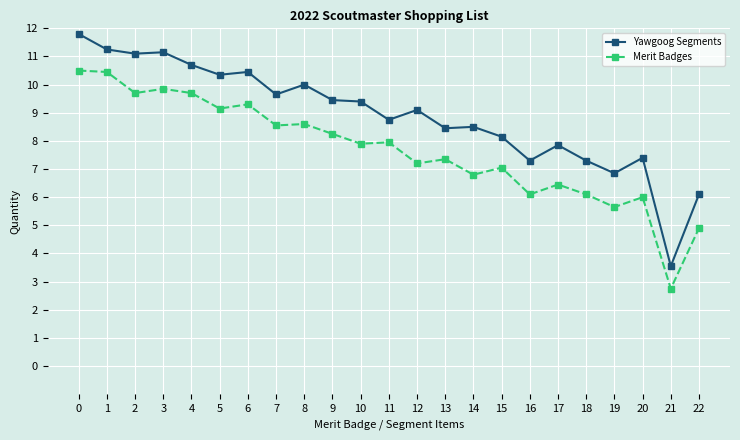

What is the sum of the Yawgoog Segments values at 22 and 4?

16.8